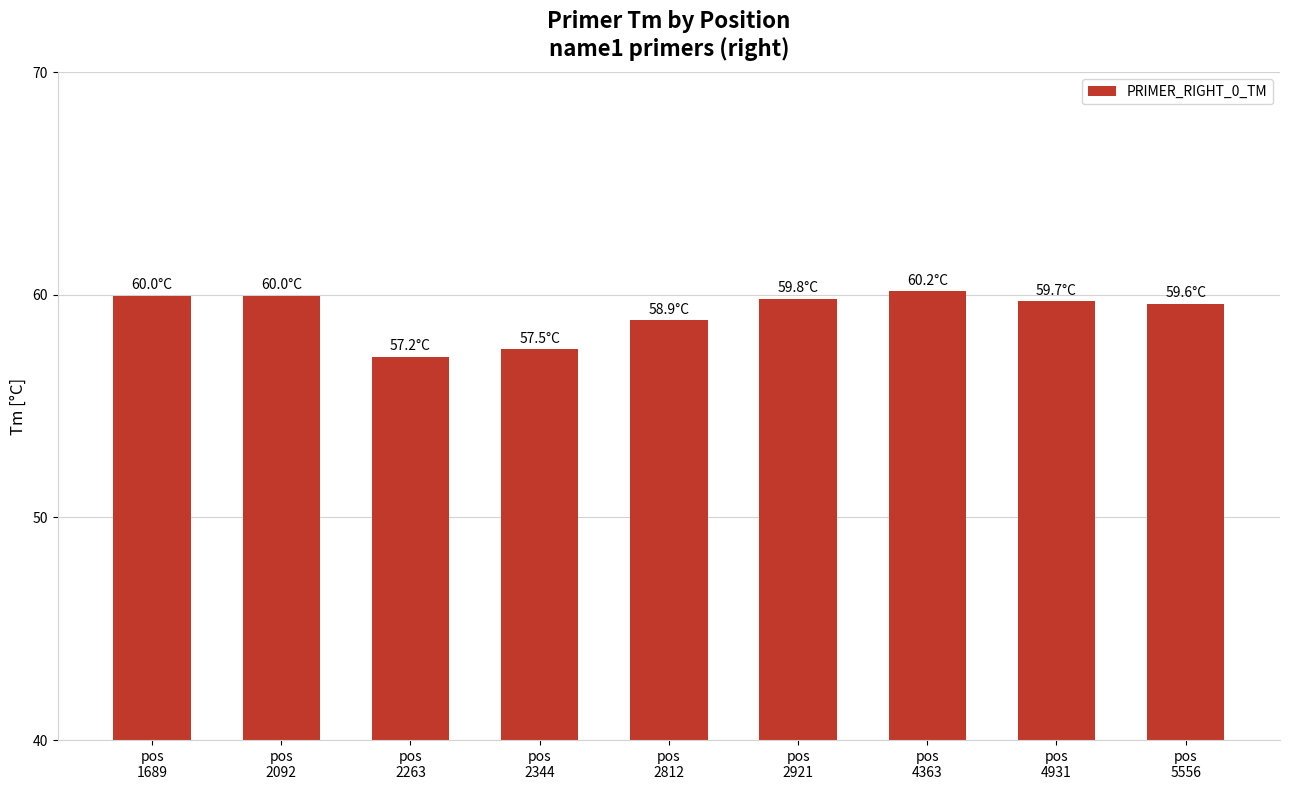

What is the ratio of the value at pos
1689 to the value at pos
2921?

1.0